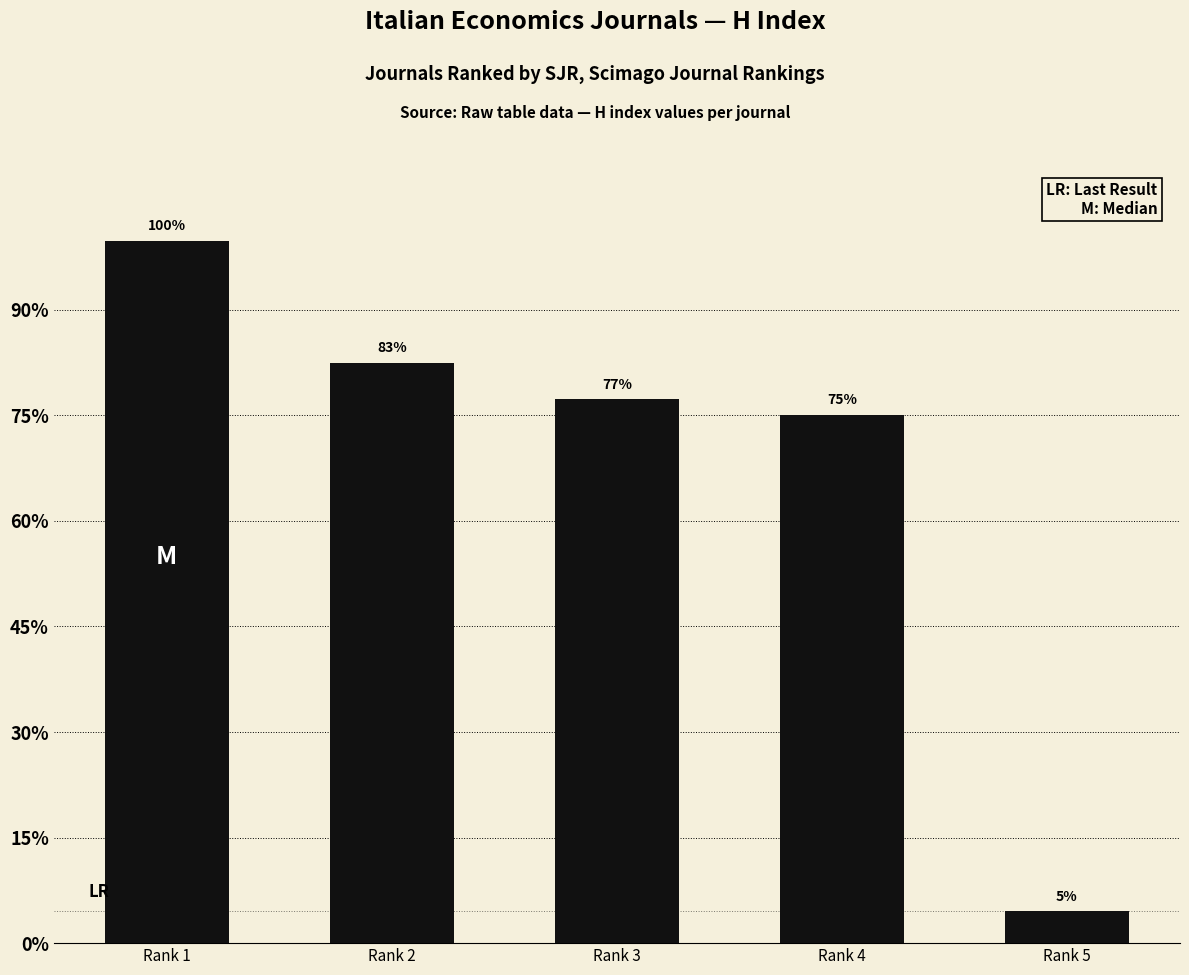

Reading left to right, transcribe all the data shown in this chart.

Rank 1=133	Rank 2=110	Rank 3=103	Rank 4=100	Rank 5=6